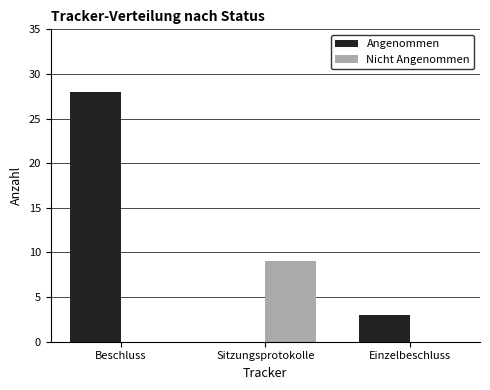

Which series has the largest total across all categories?

Angenommen